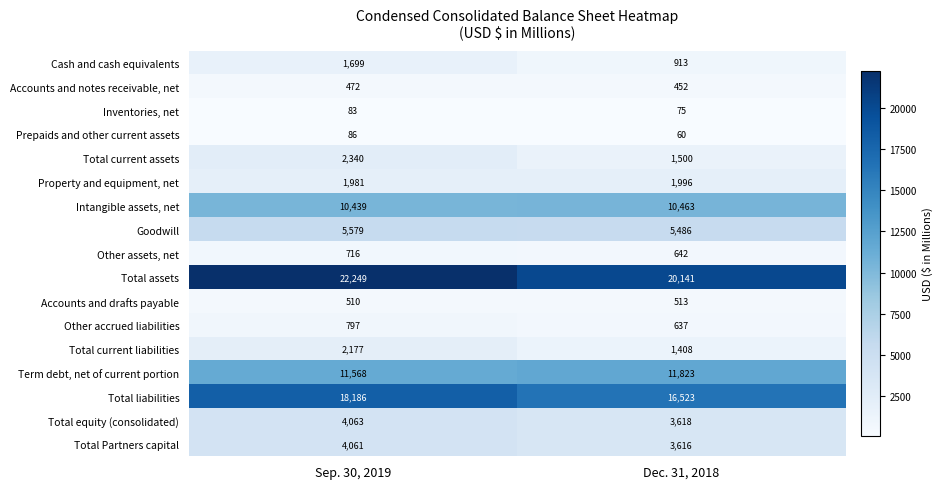

Which series has the largest range (max minus min)?

Total assets